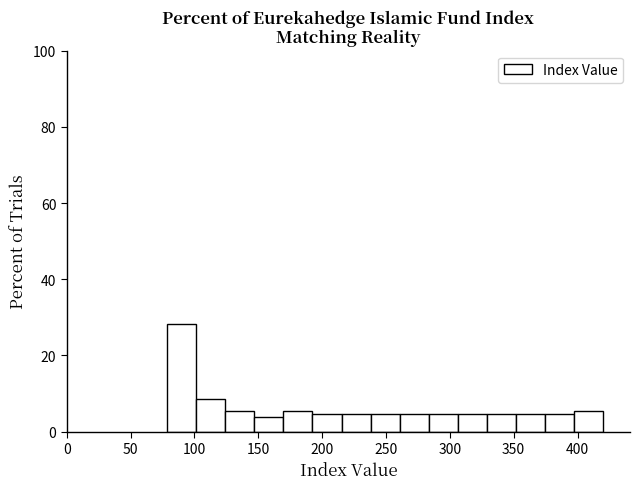

Reading left to right, transcribe this chart: for each bar, give the range it covers on the x-axis and its height. Neither the bar edges nor the heights are printed on the chart, so give them approximately, as read against the axes.

80 to 100: 28
100 to 125: 8
125 to 145: 6
145 to 170: 4
170 to 190: 6
190 to 215: 4
215 to 240: 4
240 to 260: 4
260 to 285: 4
285 to 305: 4
305 to 330: 4
330 to 350: 4
350 to 375: 4
375 to 395: 4
395 to 420: 6